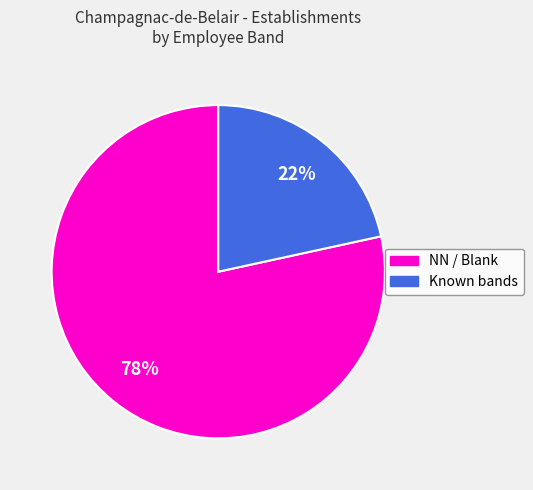

To the nearest percent, what is the average slice percentage?

50%